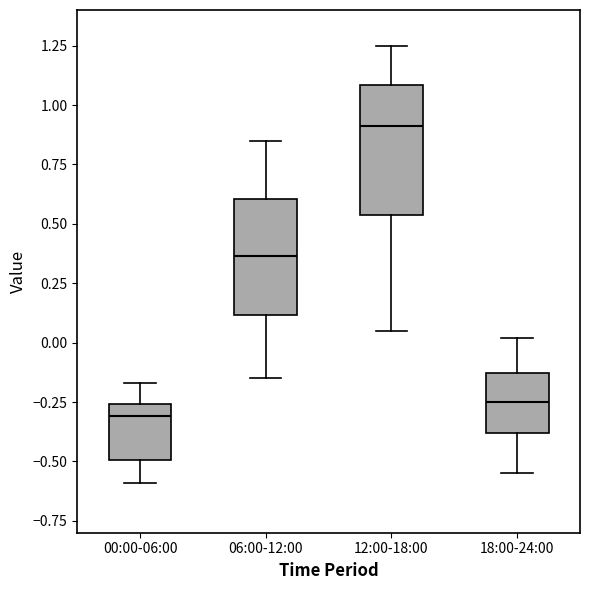

Where is the lower edge of the box for 00:00-06:00 on the y-axis? The values are not printed on the chart, so give them approximately, as read against the axis.

-0.50